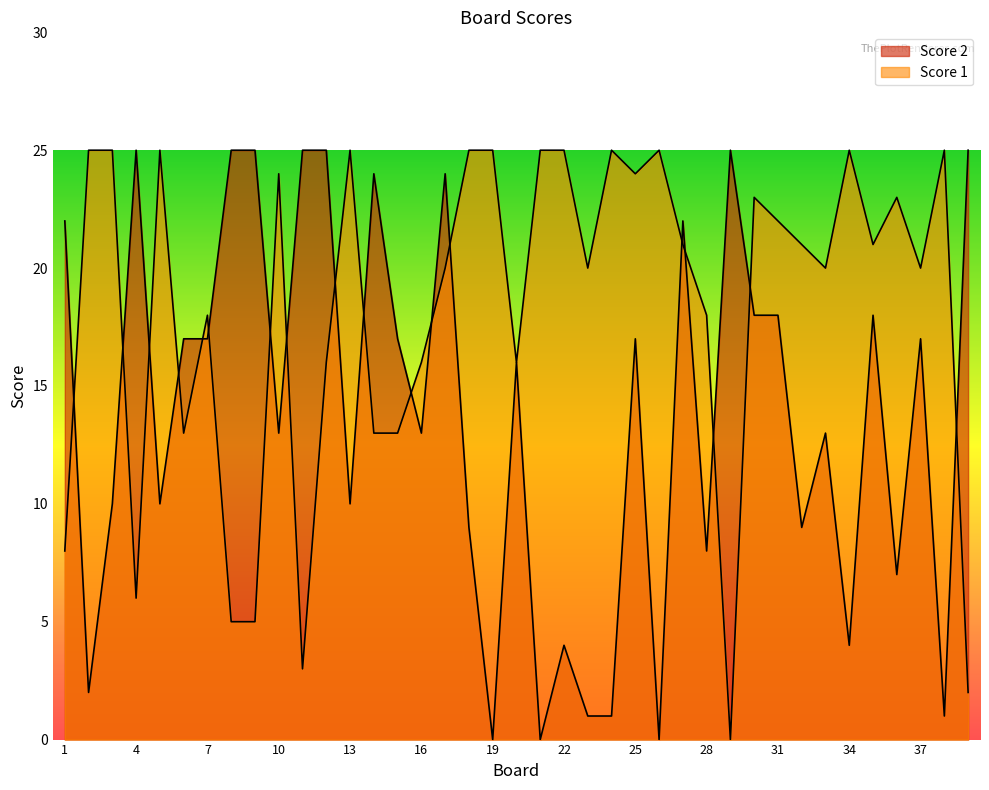

Which series has the largest total across all categories?

Score 1